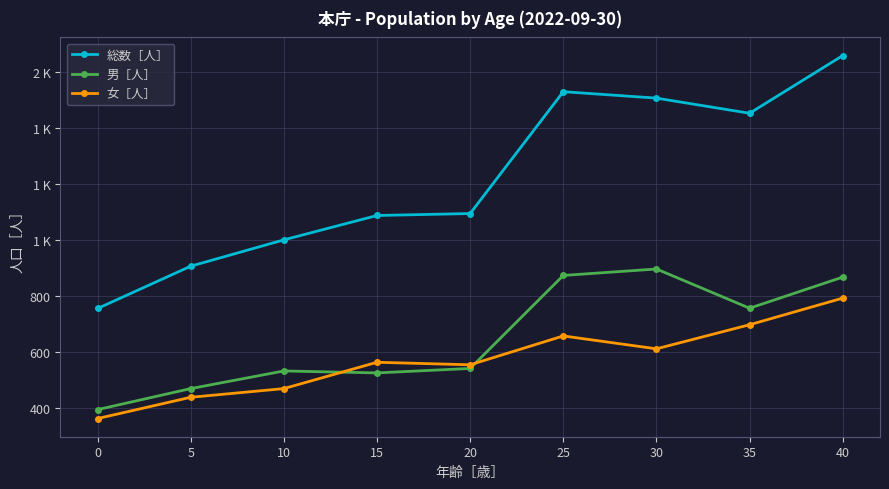

True or false: 男［人］ has more than 0 points higher than both neighbors.

True